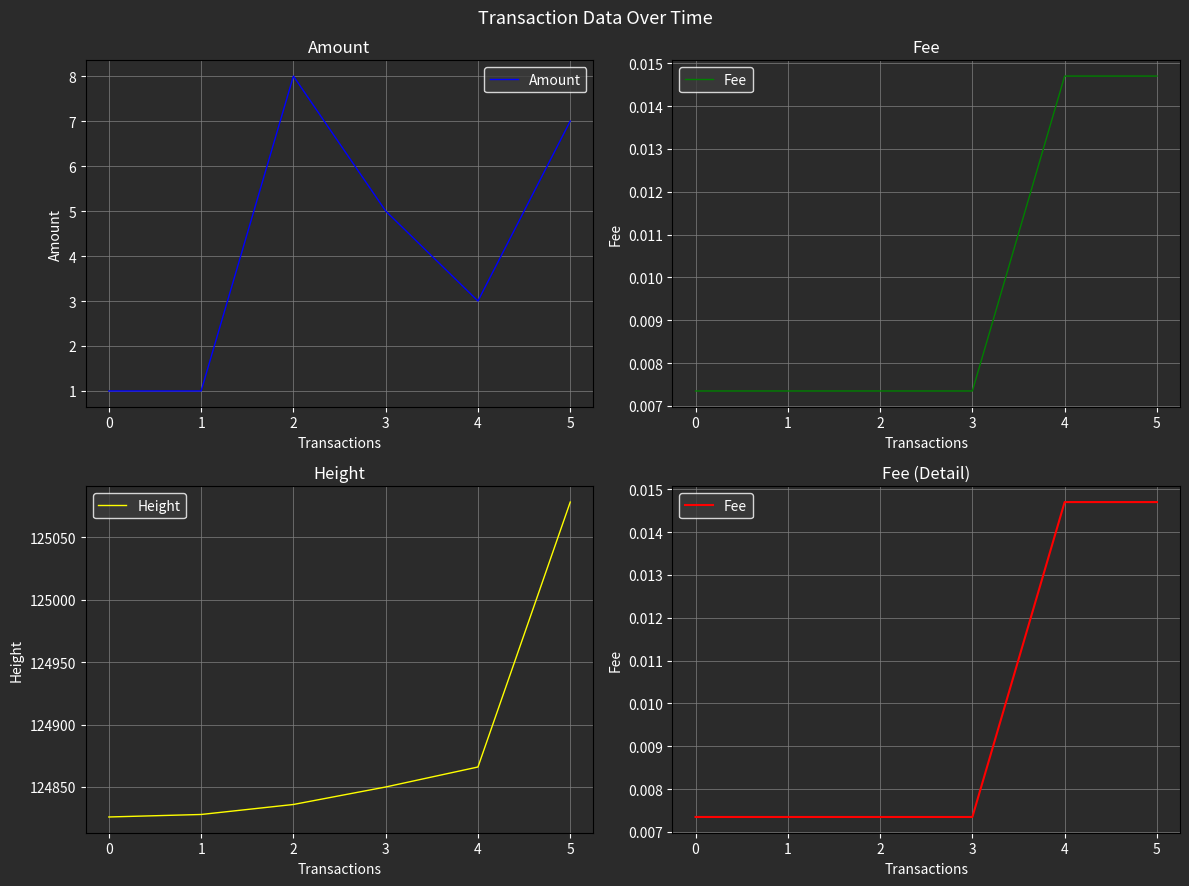

How many Fee values are between 0 and 1?

6